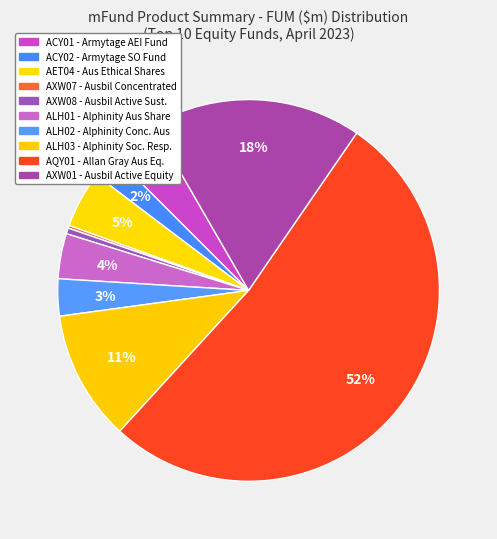

Is it true that AET04 is 13% of the pie?

False